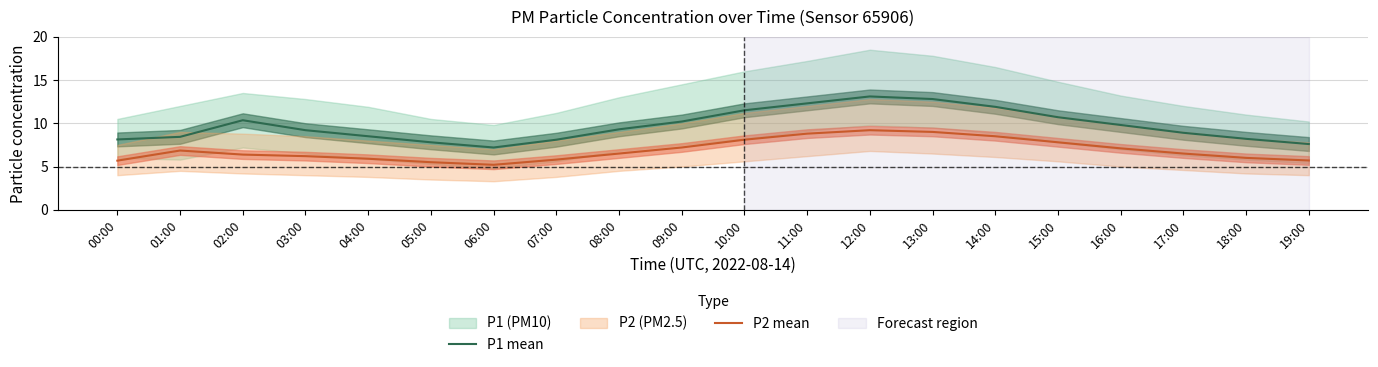

What is the label of the 11th point from the right?

09:00